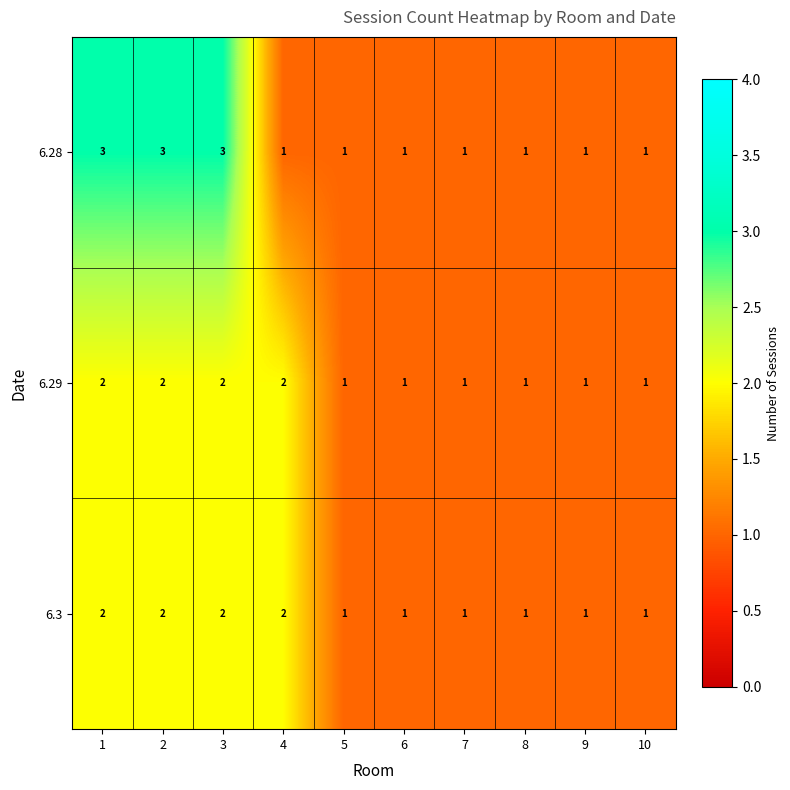

How many series are shown in this chart?

3